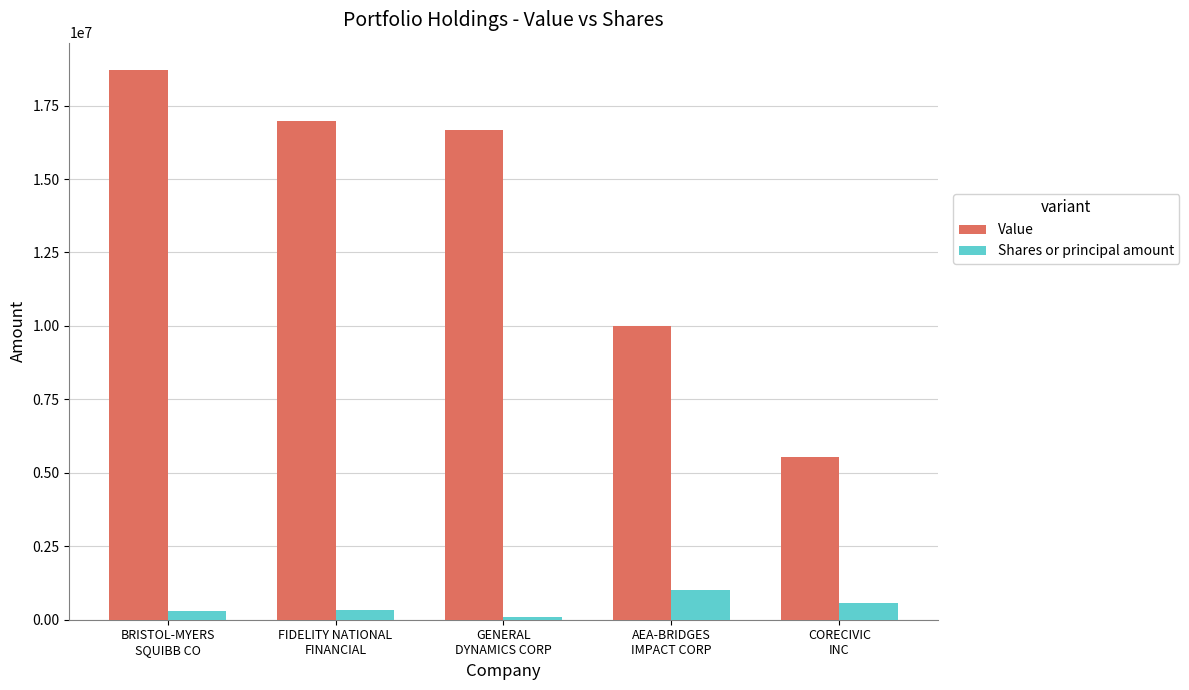

What is the average value of the Value series?

13574200